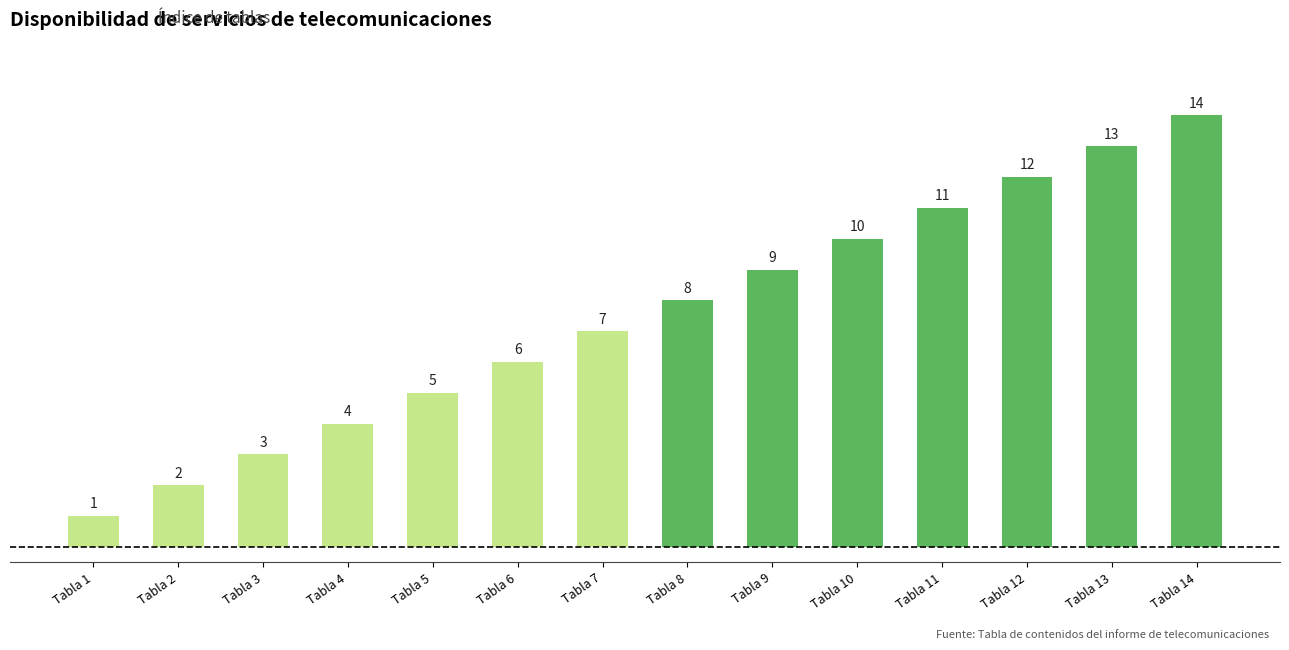

Between Tabla 7 and Tabla 3, which is larger?

Tabla 7